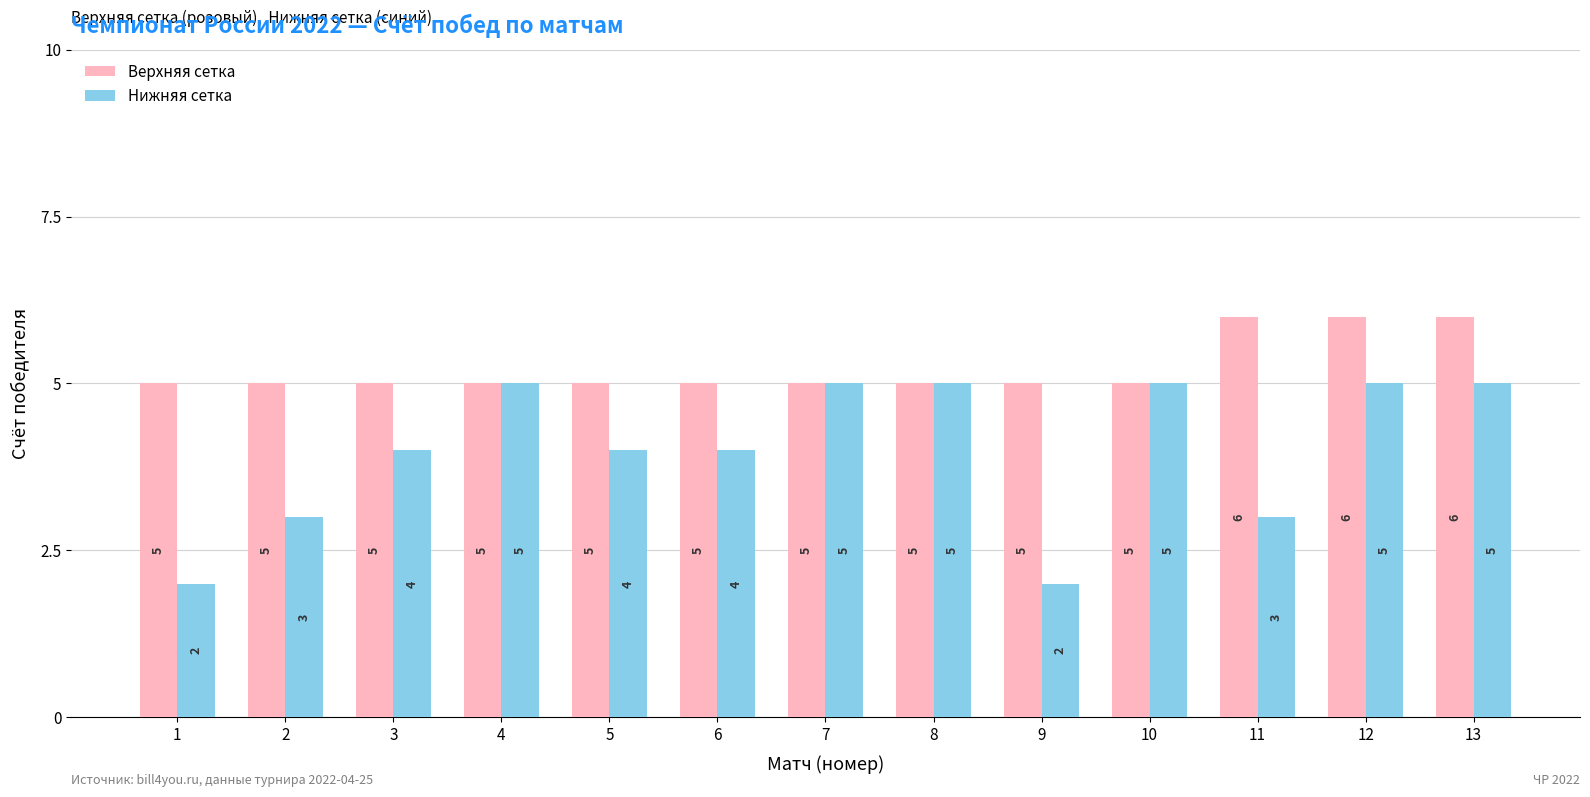

Reading left to right, transcribe all the data shown in this chart.

Верхняя сетка: 5	5	5	5	5	5	5	5	5	5	6	6	6
Нижняя сетка: 2	3	4	5	4	4	5	5	2	5	3	5	5